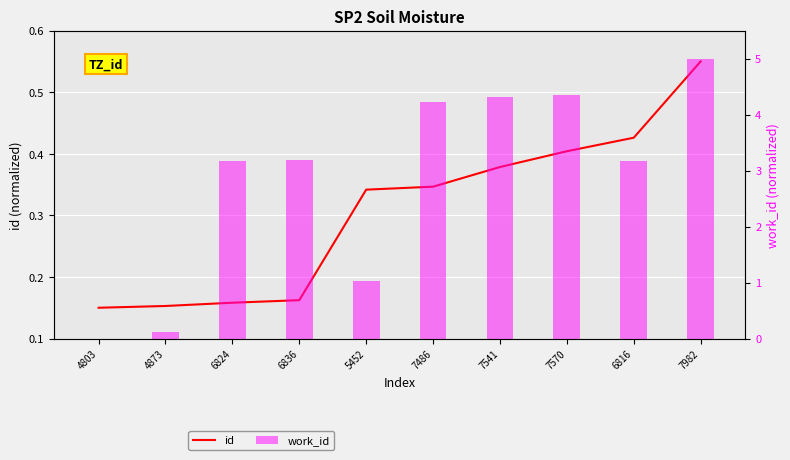

List the series in order of their overall mean, lowest first.

id, work_id